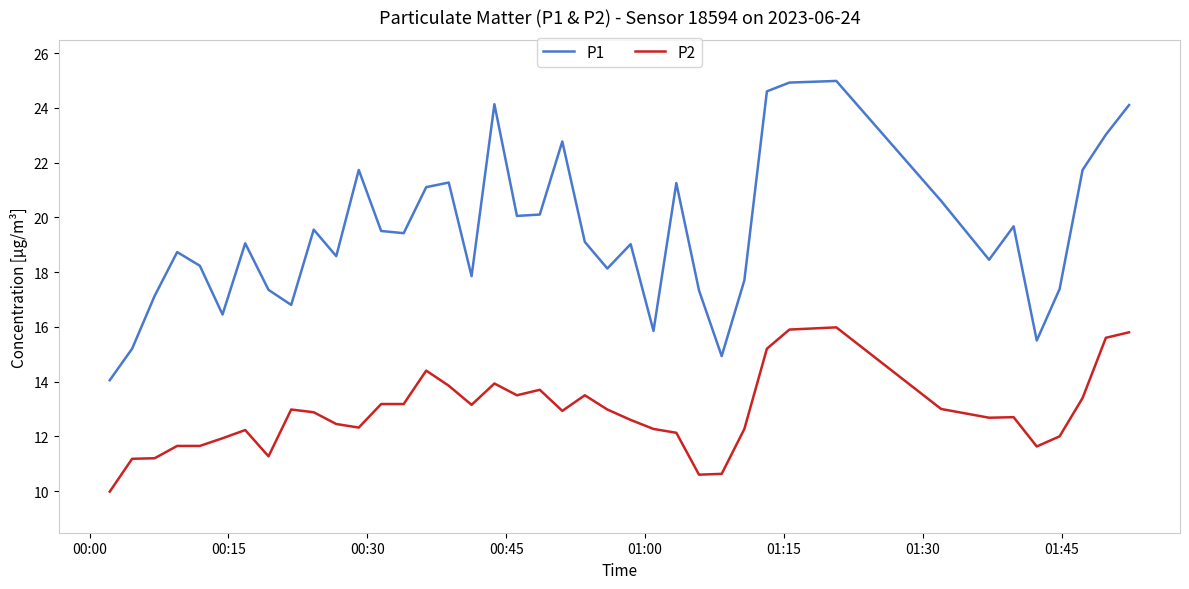

What is the maximum value for P1?

25.0